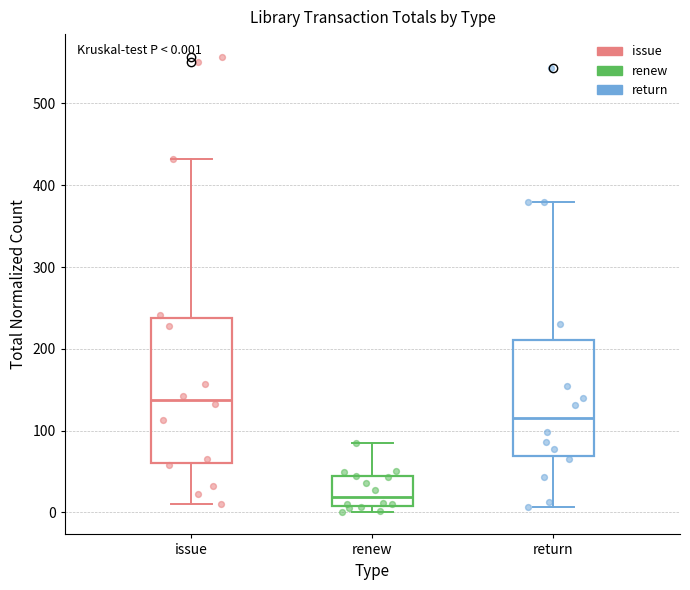

Which box is the tallest, from its lower edge to its upper edge?

issue